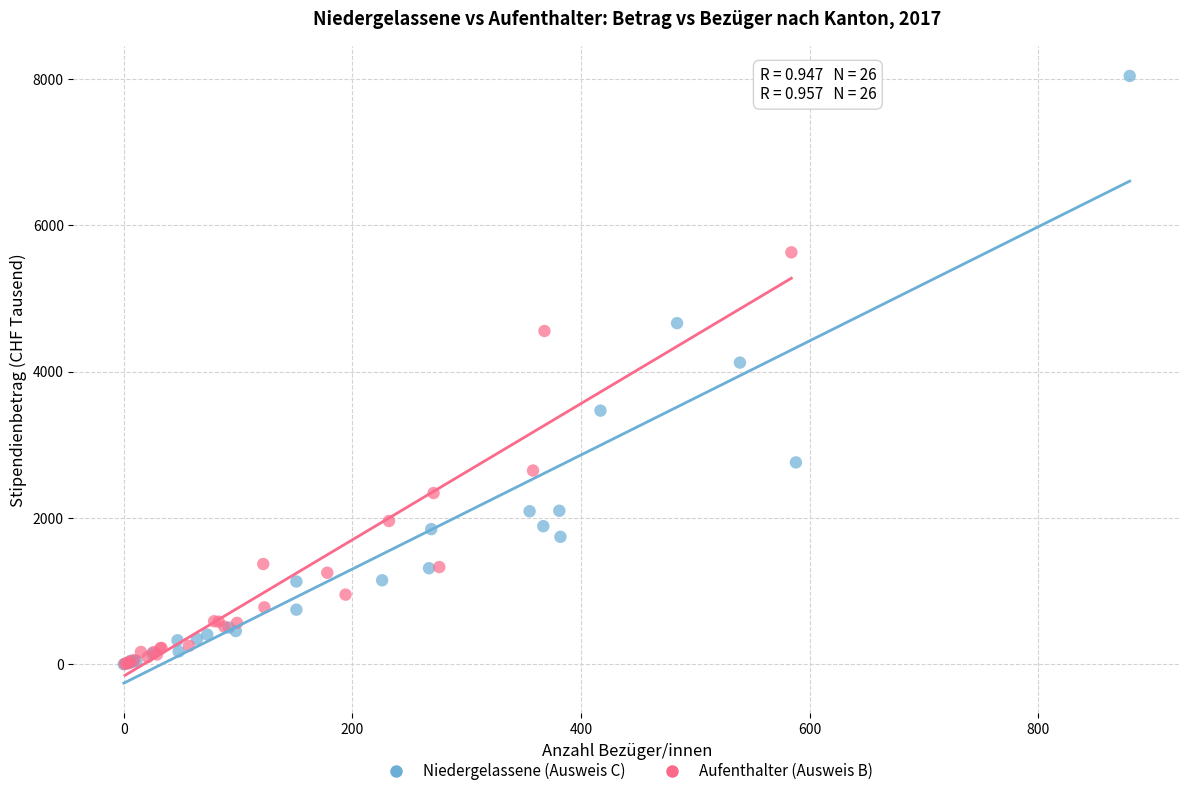

Which series contains the highest Y value?

Niedergelassene (Ausweis C)